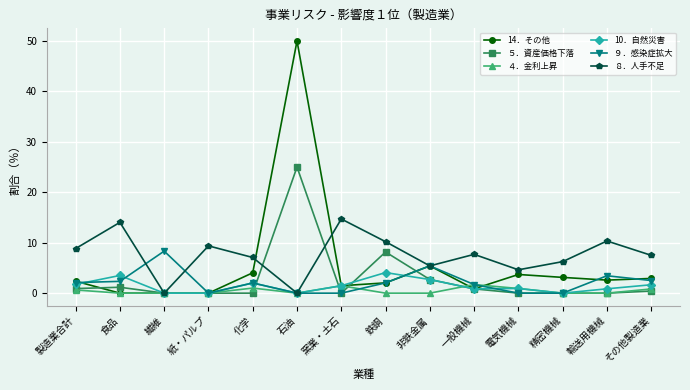

What is the label of the 3rd point from the left?

繊維